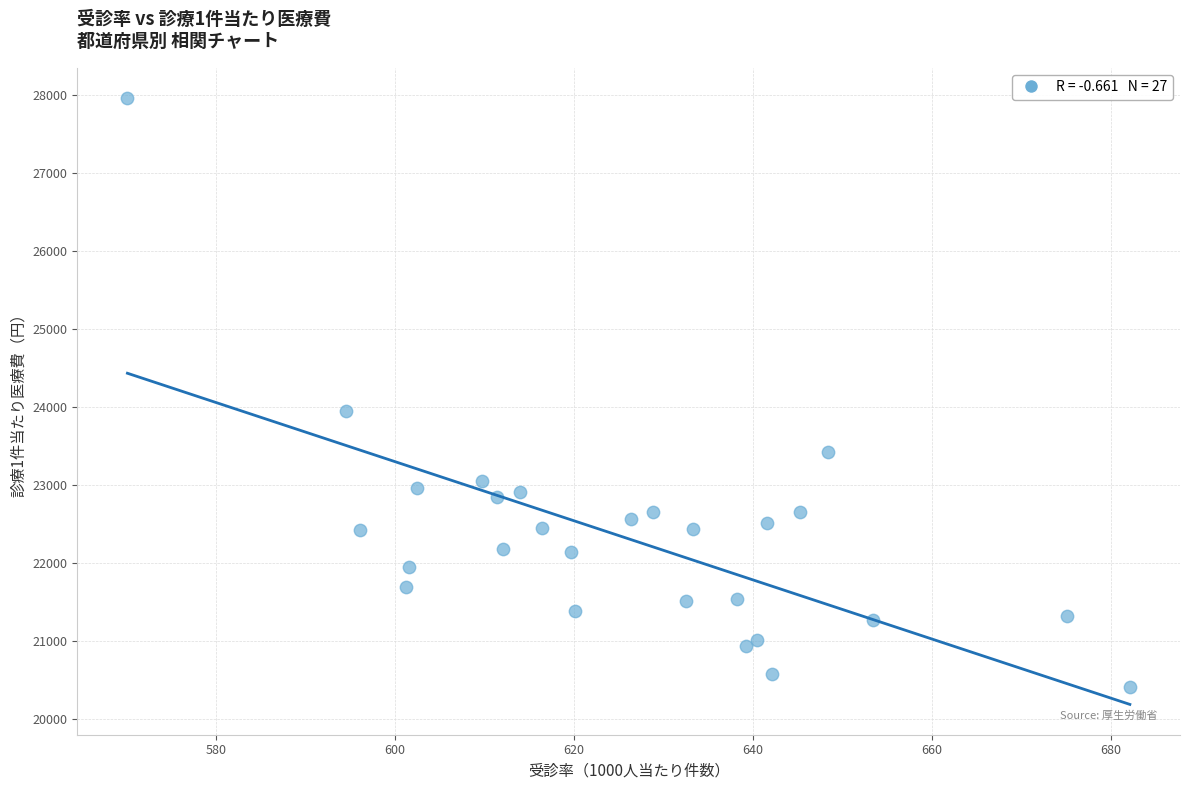

What Y value in the scatter plot is closest to 24183?

23946.8